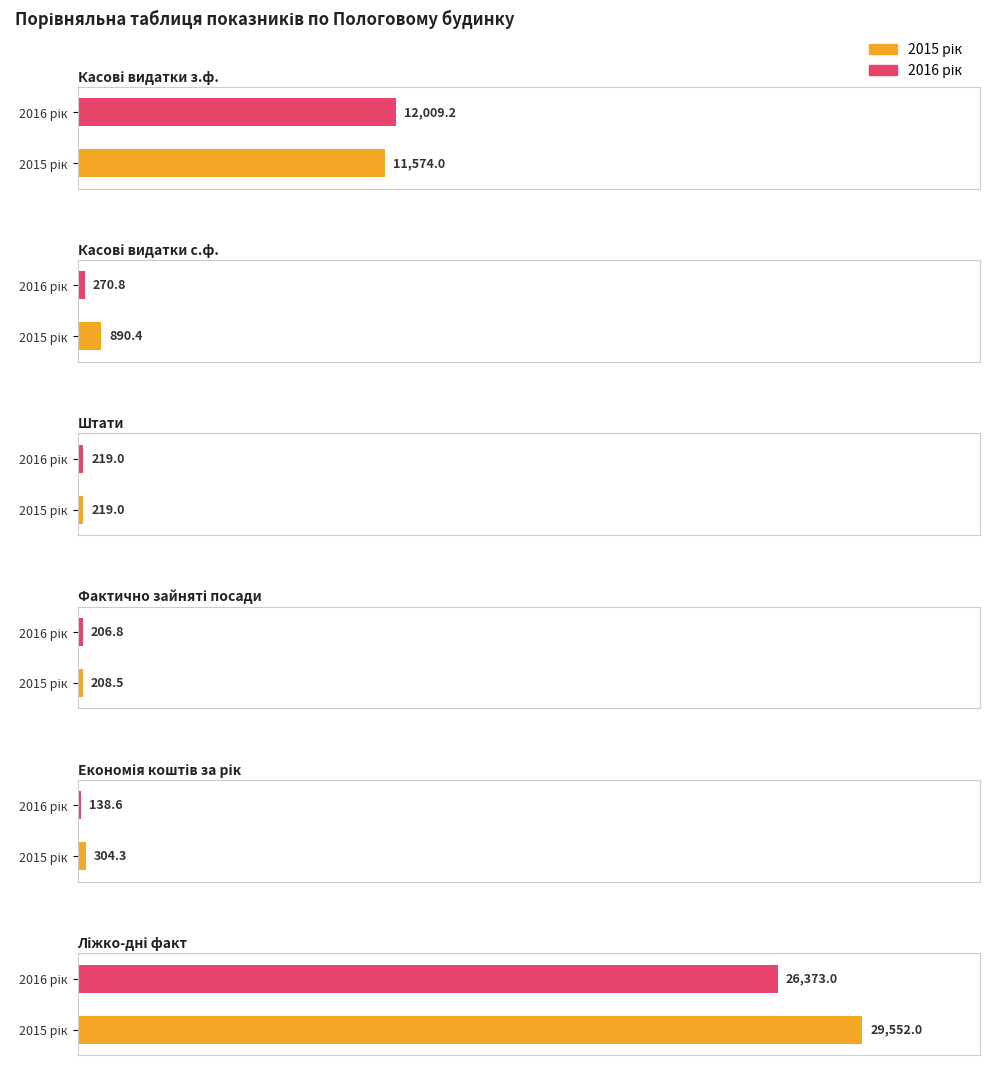

Which series has the widest spread of values?

2015 рік